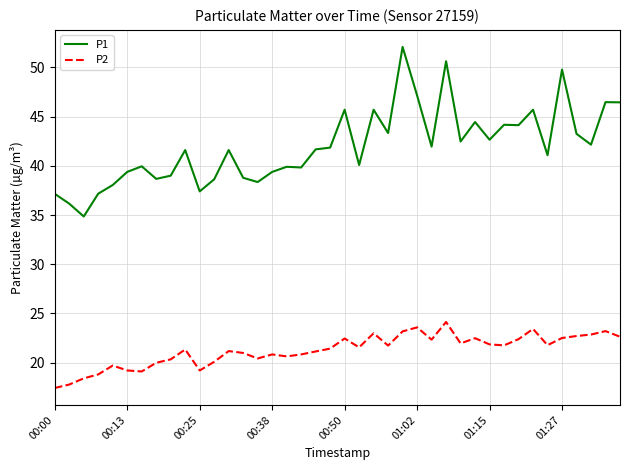

Which series has the largest total across all categories?

P1